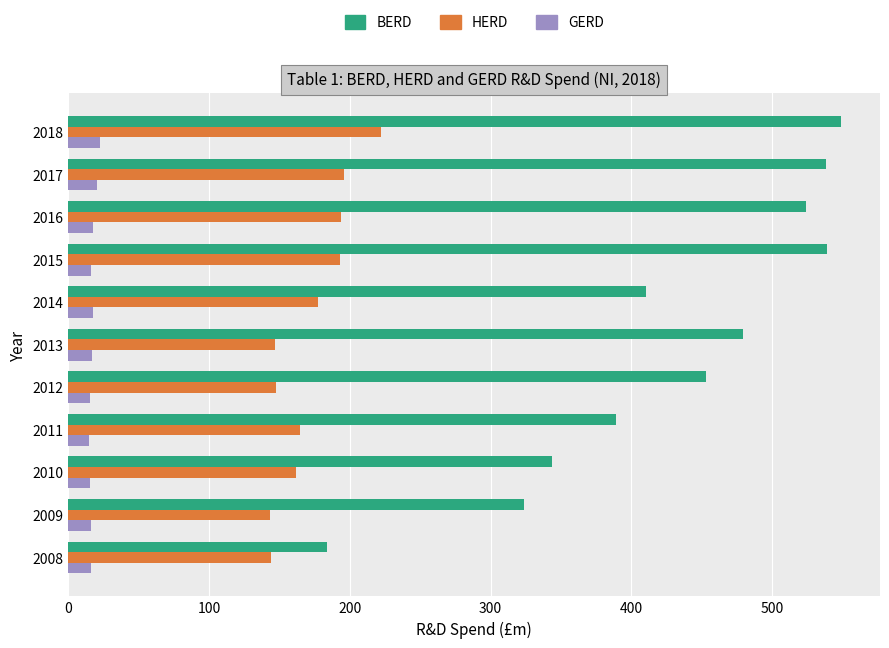

List the series in order of their peak value, lowest first.

GERD, HERD, BERD